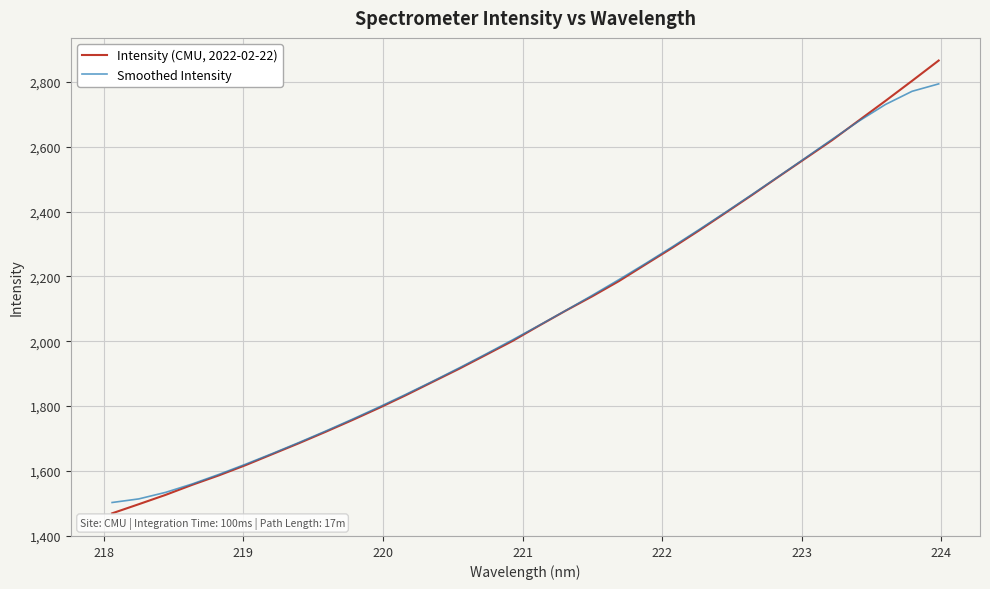

Which series has the largest range (max minus min)?

Intensity (CMU, 2022-02-22)